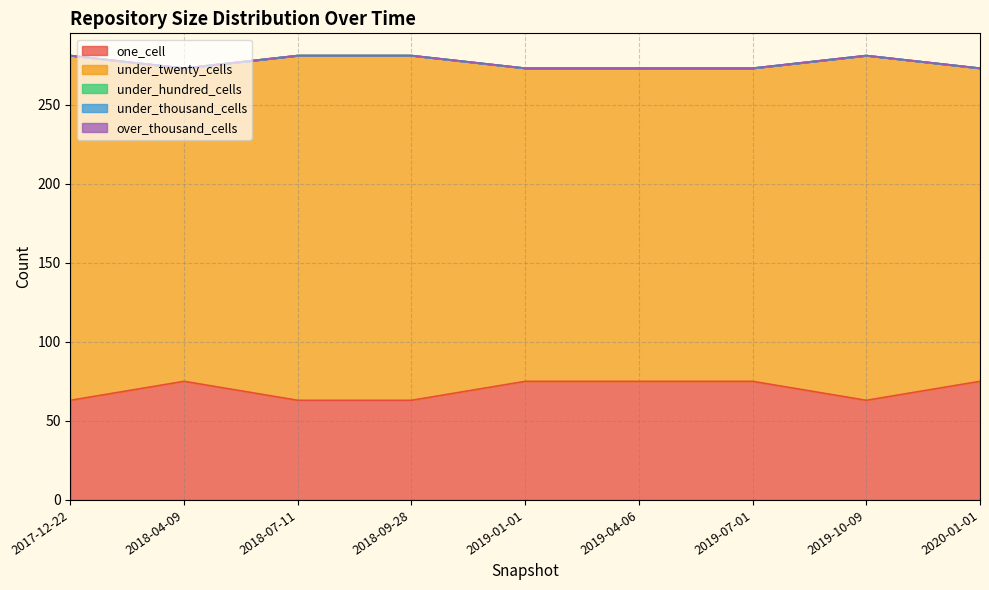

At which label does under_twenty_cells reach its peak?

2017-12-22